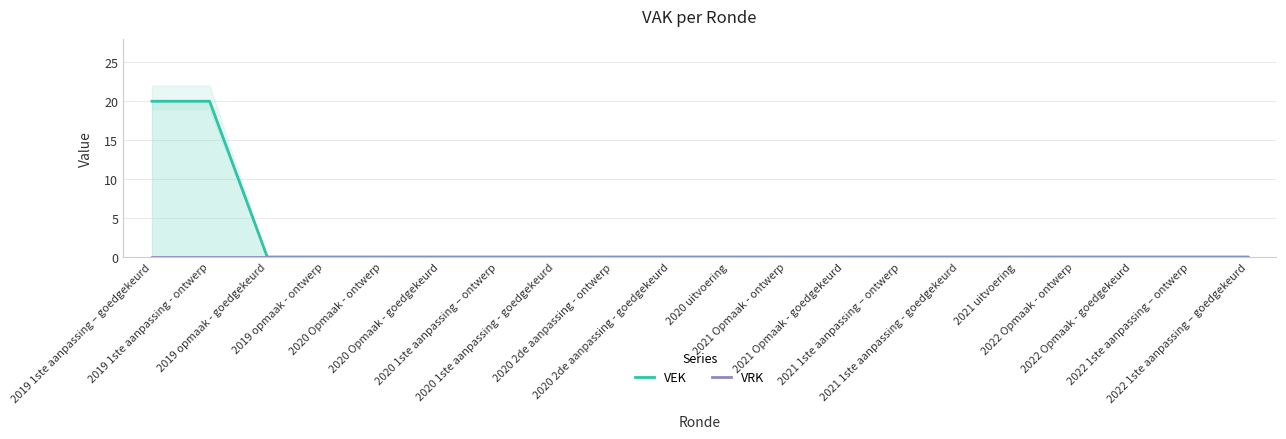

What are all the series names shown in the legend?

VEK, VRK